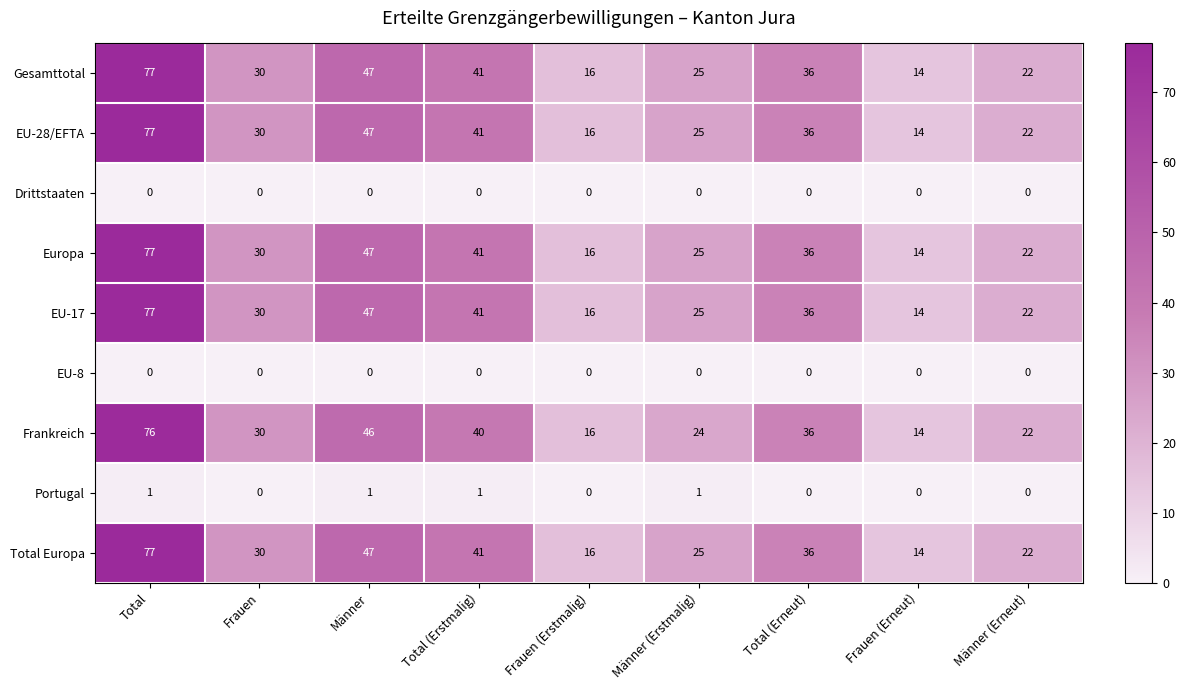

At which category does the chart reach its peak across all series?

Total